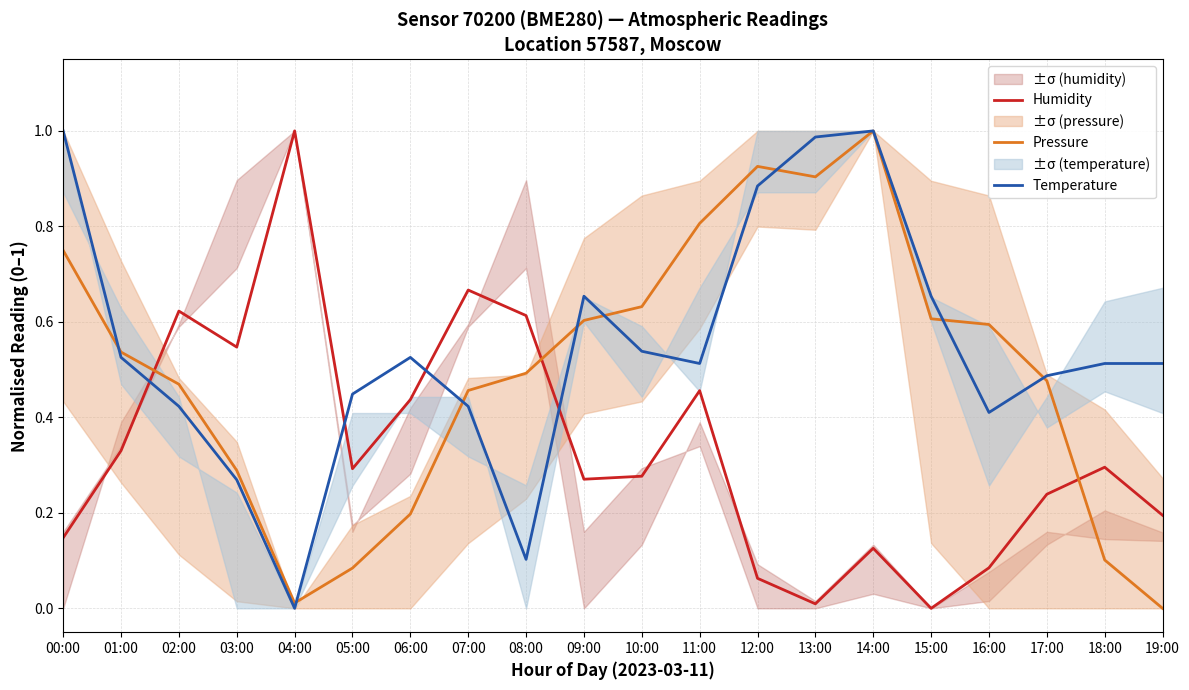

How many distinct data groups are displayed?

3